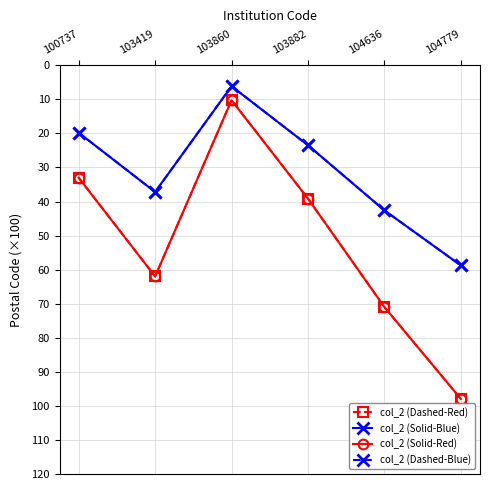

Reading right to left, what are all the values shown in this chart?

col_2 (Dashed-Red): 104779=98.0	104636=71.0	103882=39.1	103860=10.2	103419=62.0	100737=33.0
col_2 (Solid-Blue): 104779=58.8	104636=42.6	103882=23.5	103860=6.1	103419=37.2	100737=19.8
col_2 (Solid-Red): 104779=98.0	104636=71.0	103882=39.1	103860=10.2	103419=62.0	100737=33.0
col_2 (Dashed-Blue): 104779=58.8	104636=42.6	103882=23.5	103860=6.1	103419=37.2	100737=19.8